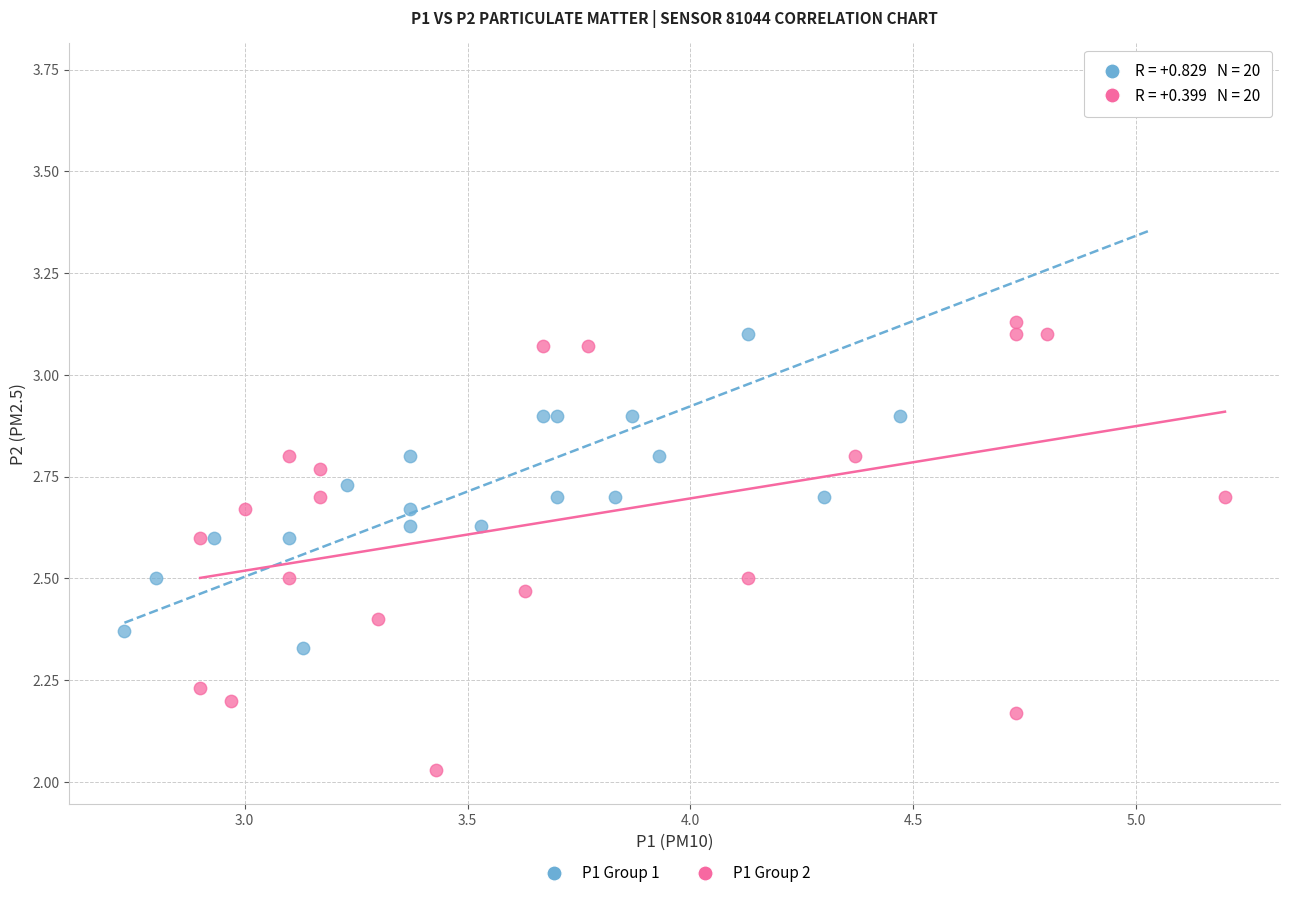

Which series reaches the minimum Y coordinate?

P1 Group 2